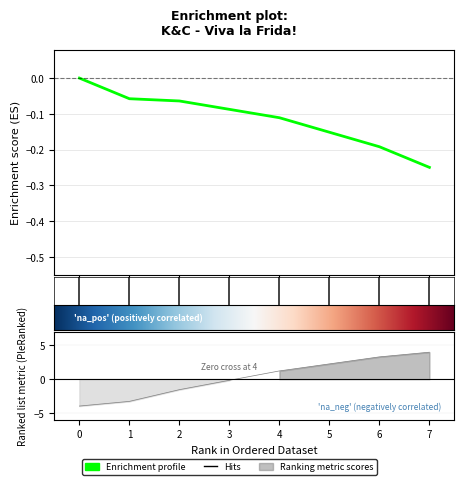

What is the smallest value displayed?

-4.0